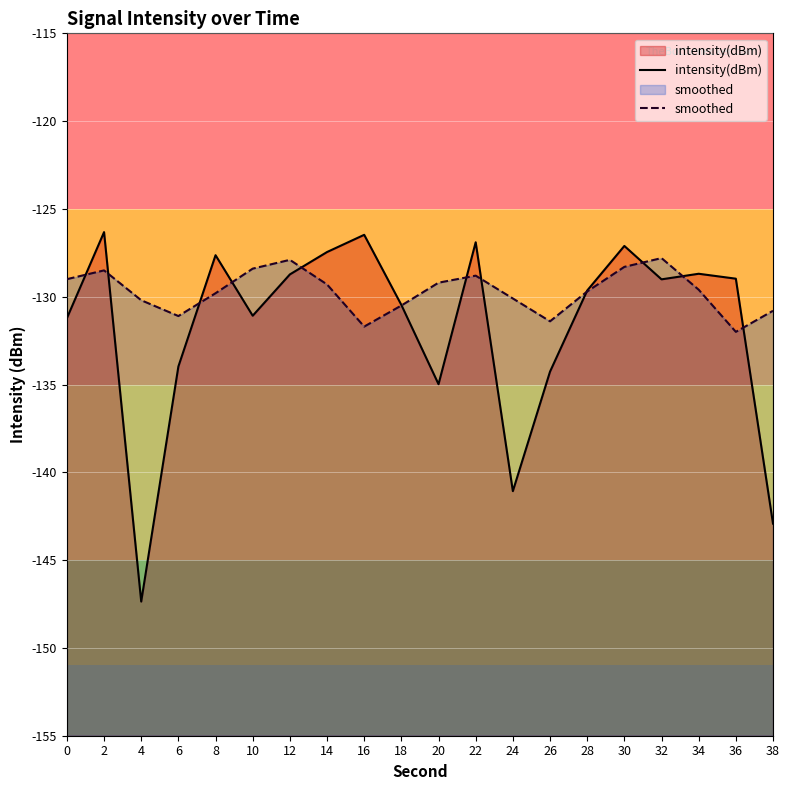

What is the maximum value for intensity(dBm)?

-126.3